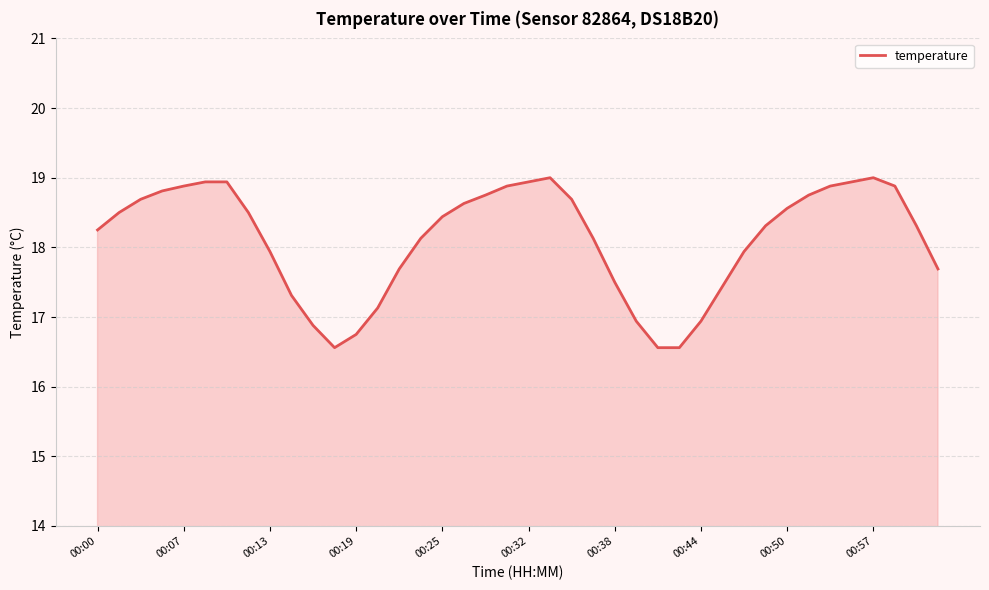

Count the number of values greater than 18.

25